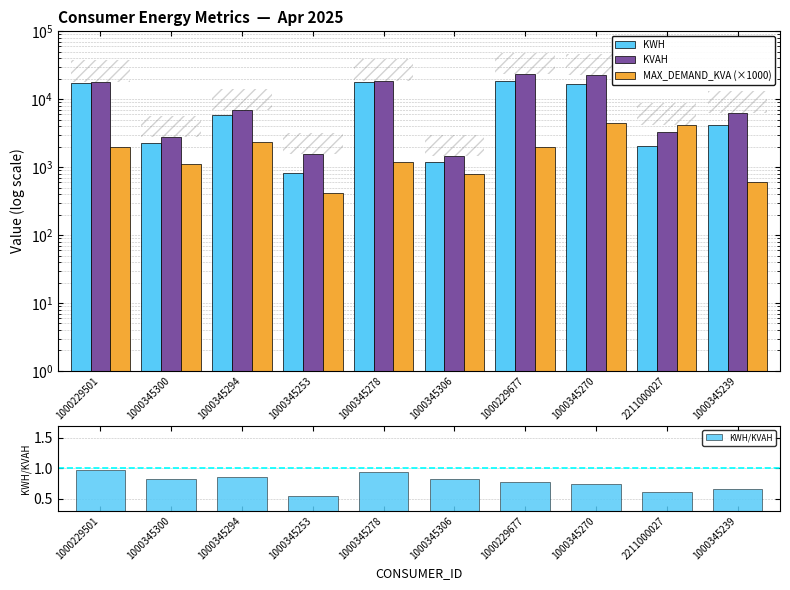

What is the difference between the highest and lowest values at 1000345239?

6276.3